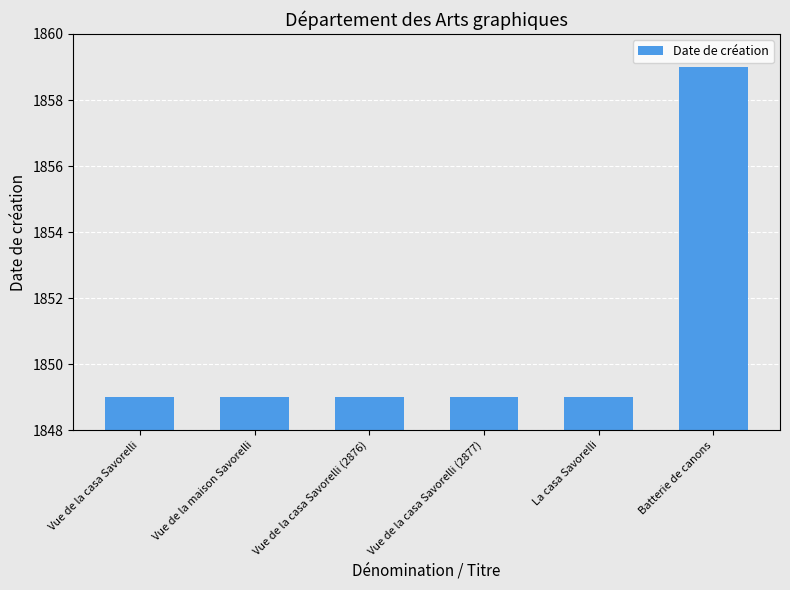

The chart shows a value of 579 at Vue de la maison Savorelli. True or false?

False